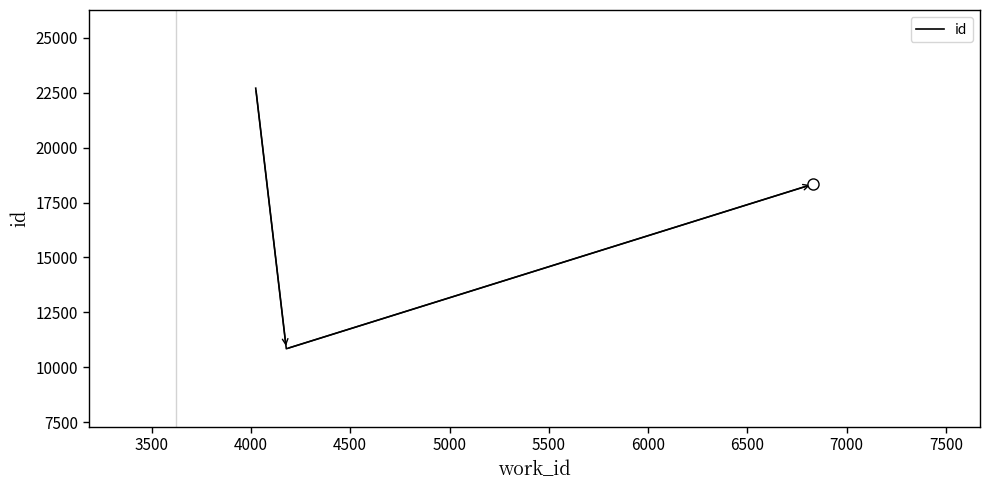

How many series are shown in this chart?

1